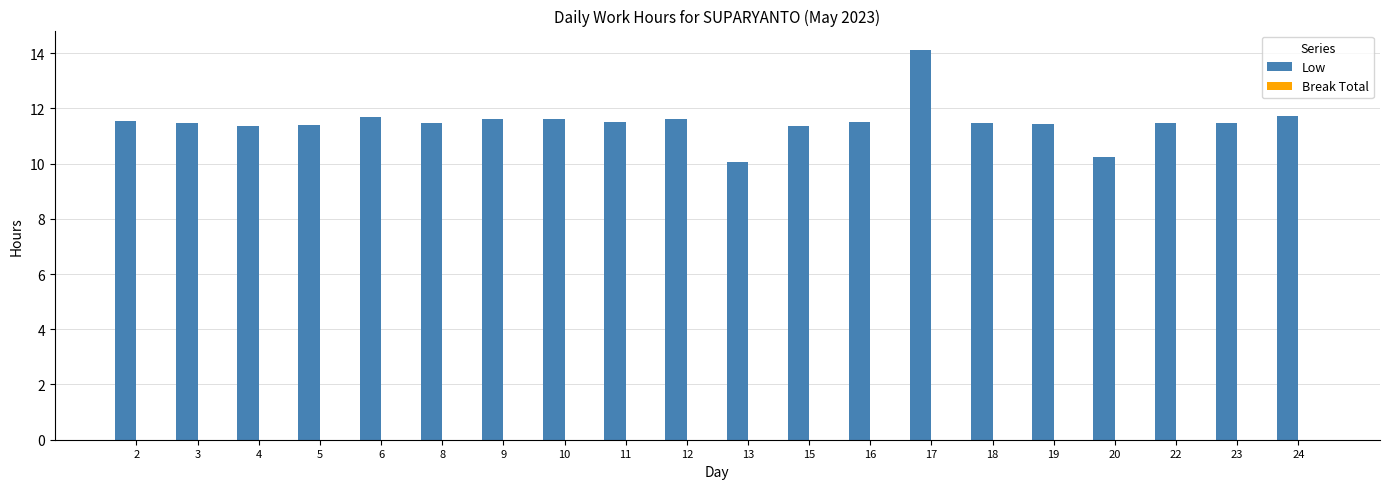

What is the greatest value displayed?

14.1